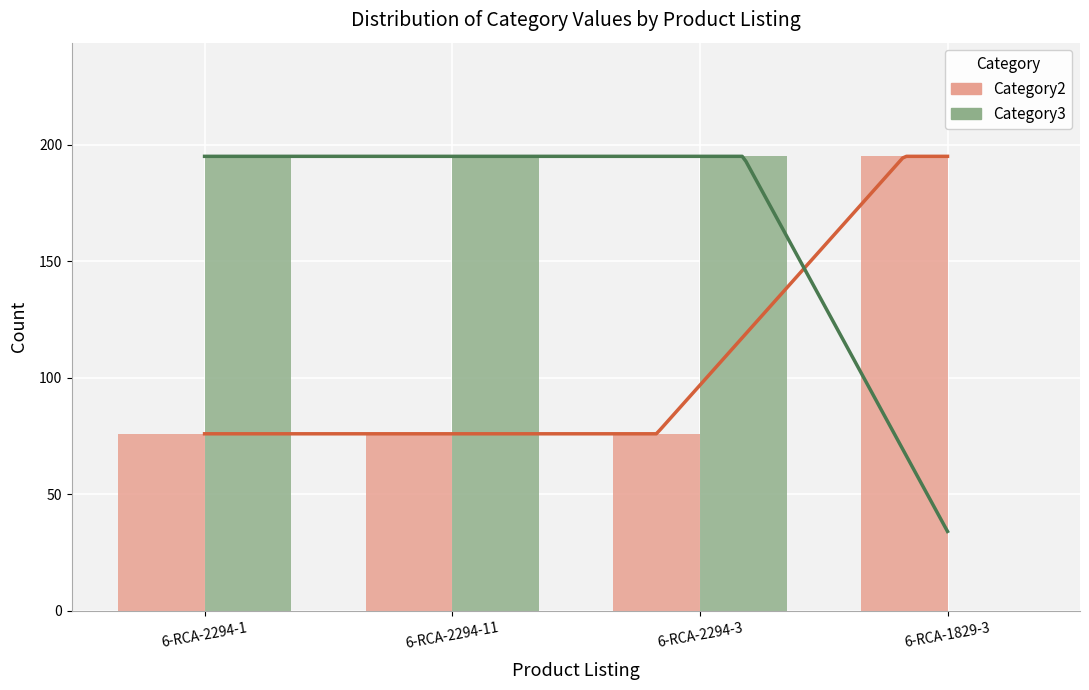

Reading left to right, what are all the values shown in this chart?

Category2: 76	76	76	195
Category3: 195	195	195	0